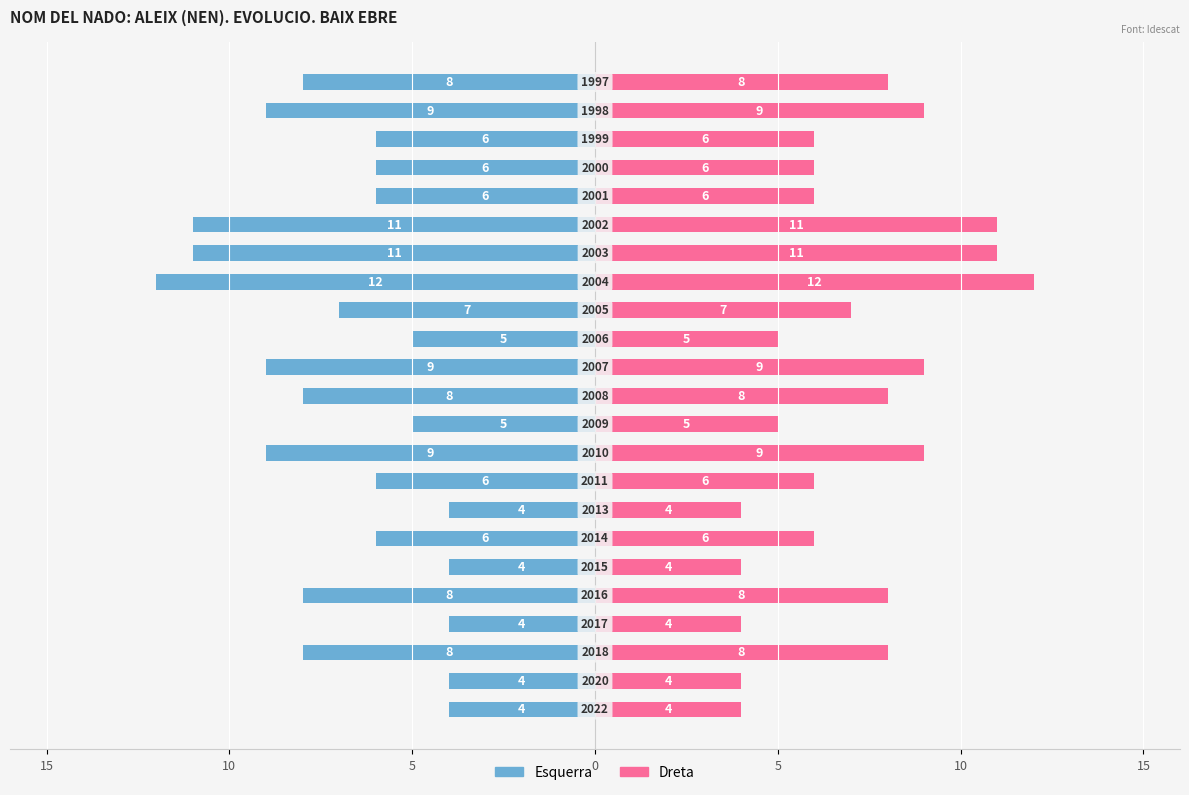

Count the Freqüència (dreta) values in the range 5 to 9.

15